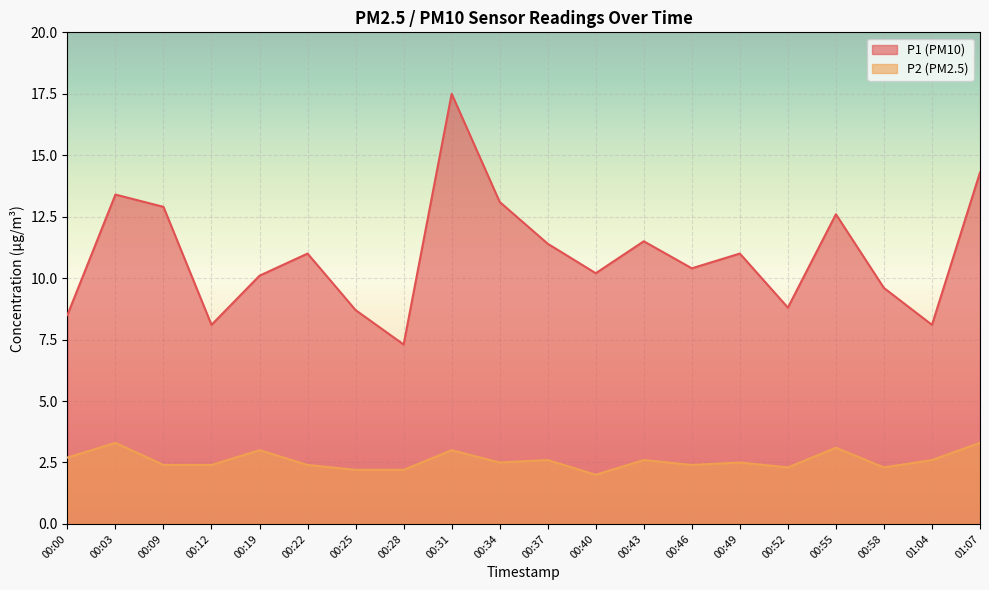

What is the lowest value of the P2 series?

2.0